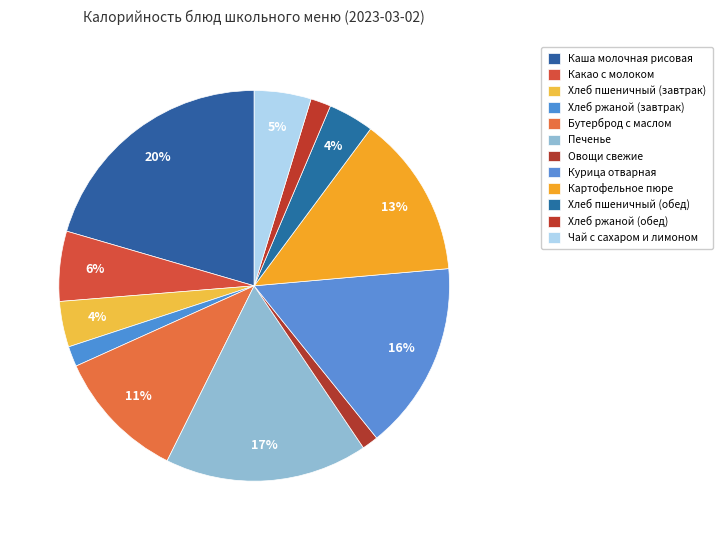

To the nearest percent, what percentage of the pie is Курица отварная?

16%